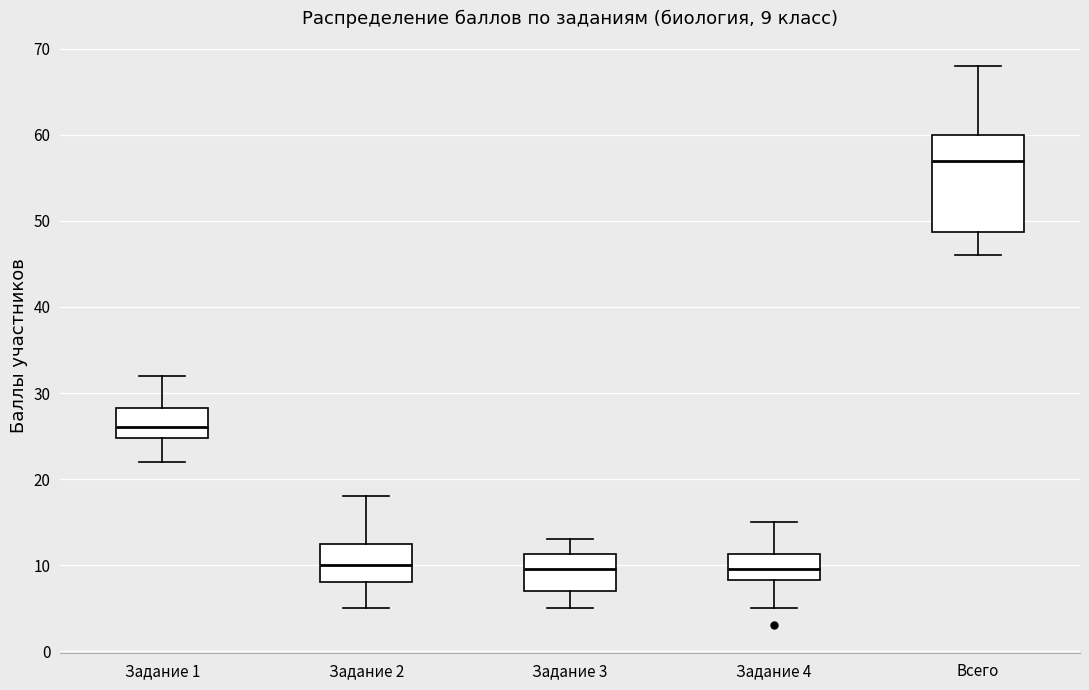

Comparing the boxes themselves (not the whiskers), which one is the tallest?

Всего